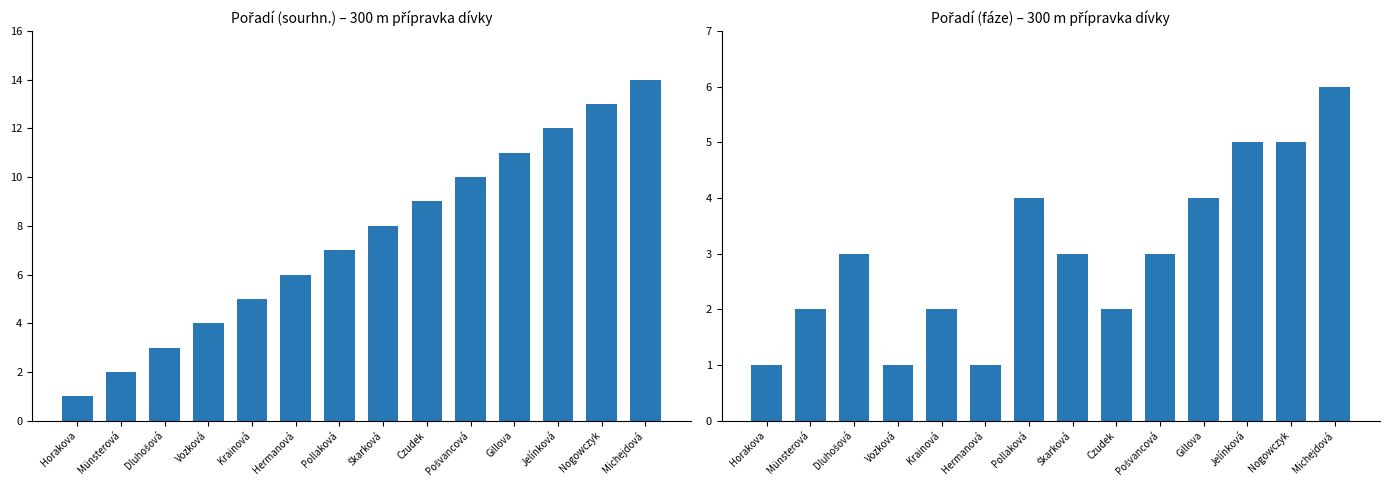

What is the smallest value displayed?

1